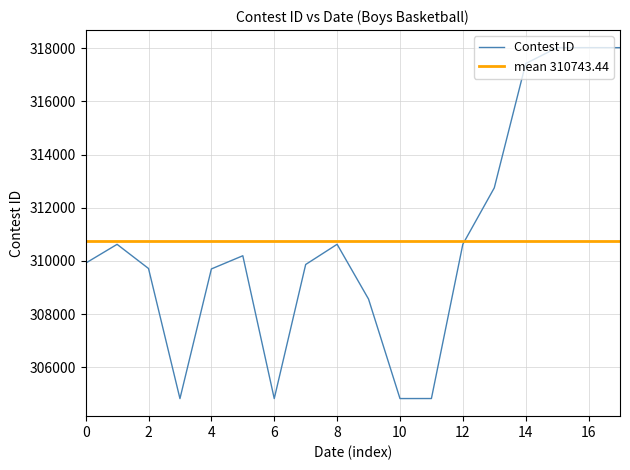

The Contest ID series shows 518395 at 0. True or false?

False